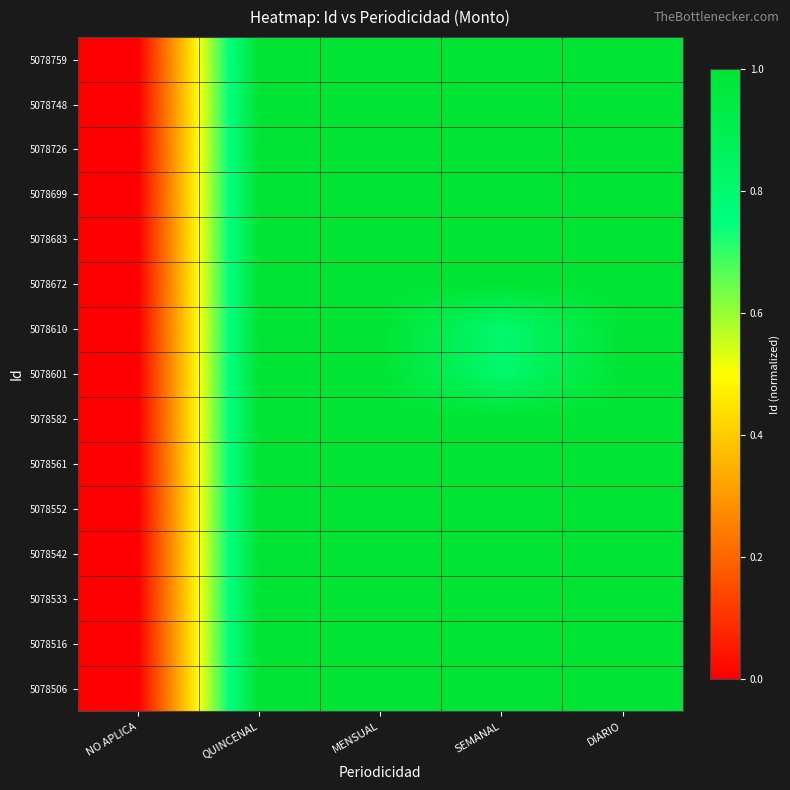

Reading right to left, list all the values displayed in this chart.

5078759: DIARIO=1.0	SEMANAL=1.0	MENSUAL=1.0	QUINCENAL=1.0	NO APLICA=0.0
5078748: DIARIO=1.0	SEMANAL=1.0	MENSUAL=1.0	QUINCENAL=1.0	NO APLICA=0.0
5078726: DIARIO=1.0	SEMANAL=1.0	MENSUAL=1.0	QUINCENAL=1.0	NO APLICA=0.0
5078699: DIARIO=1.0	SEMANAL=1.0	MENSUAL=1.0	QUINCENAL=1.0	NO APLICA=0.0
5078683: DIARIO=1.0	SEMANAL=1.0	MENSUAL=1.0	QUINCENAL=1.0	NO APLICA=0.0
5078672: DIARIO=1.0	SEMANAL=1.0	MENSUAL=1.0	QUINCENAL=1.0	NO APLICA=0.0
5078610: DIARIO=1.0	SEMANAL=0.8	MENSUAL=1.0	QUINCENAL=1.0	NO APLICA=0.0
5078601: DIARIO=1.0	SEMANAL=0.8	MENSUAL=1.0	QUINCENAL=1.0	NO APLICA=0.0
5078582: DIARIO=1.0	SEMANAL=1.0	MENSUAL=1.0	QUINCENAL=1.0	NO APLICA=0.0
5078561: DIARIO=1.0	SEMANAL=1.0	MENSUAL=1.0	QUINCENAL=1.0	NO APLICA=0.0
5078552: DIARIO=1.0	SEMANAL=1.0	MENSUAL=1.0	QUINCENAL=1.0	NO APLICA=0.0
5078542: DIARIO=1.0	SEMANAL=1.0	MENSUAL=1.0	QUINCENAL=1.0	NO APLICA=0.0
5078533: DIARIO=1.0	SEMANAL=1.0	MENSUAL=1.0	QUINCENAL=1.0	NO APLICA=0.0
5078516: DIARIO=1.0	SEMANAL=1.0	MENSUAL=1.0	QUINCENAL=1.0	NO APLICA=0.0
5078506: DIARIO=1.0	SEMANAL=1.0	MENSUAL=1.0	QUINCENAL=1.0	NO APLICA=0.0